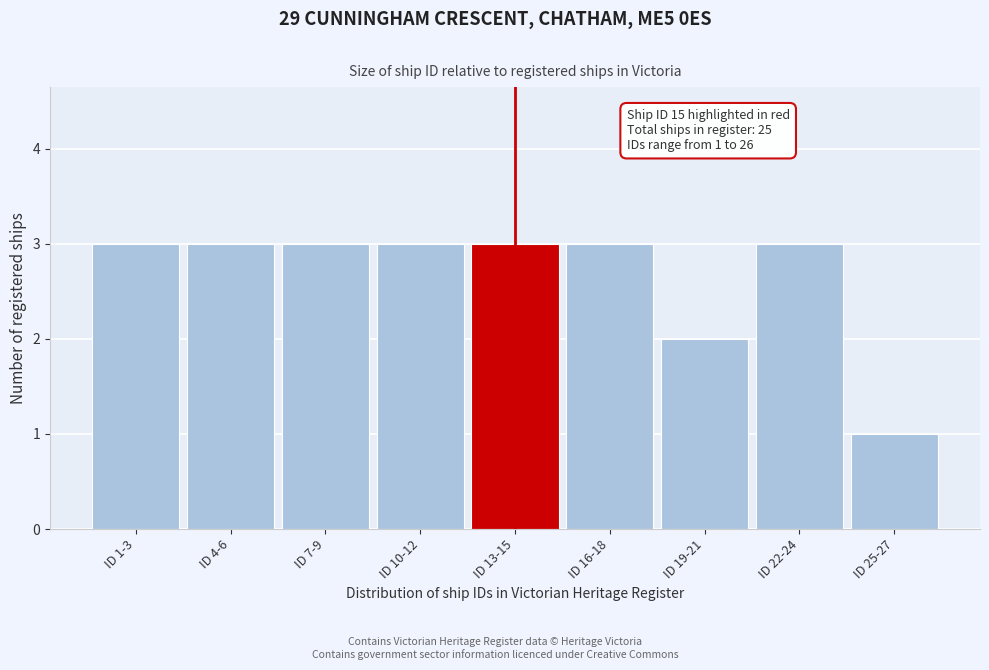

Reading left to right, extract all data points from this chart.

ID 1-3=3	ID 4-6=3	ID 7-9=3	ID 10-12=3	ID 13-15=3	ID 16-18=3	ID 19-21=2	ID 22-24=3	ID 25-27=1